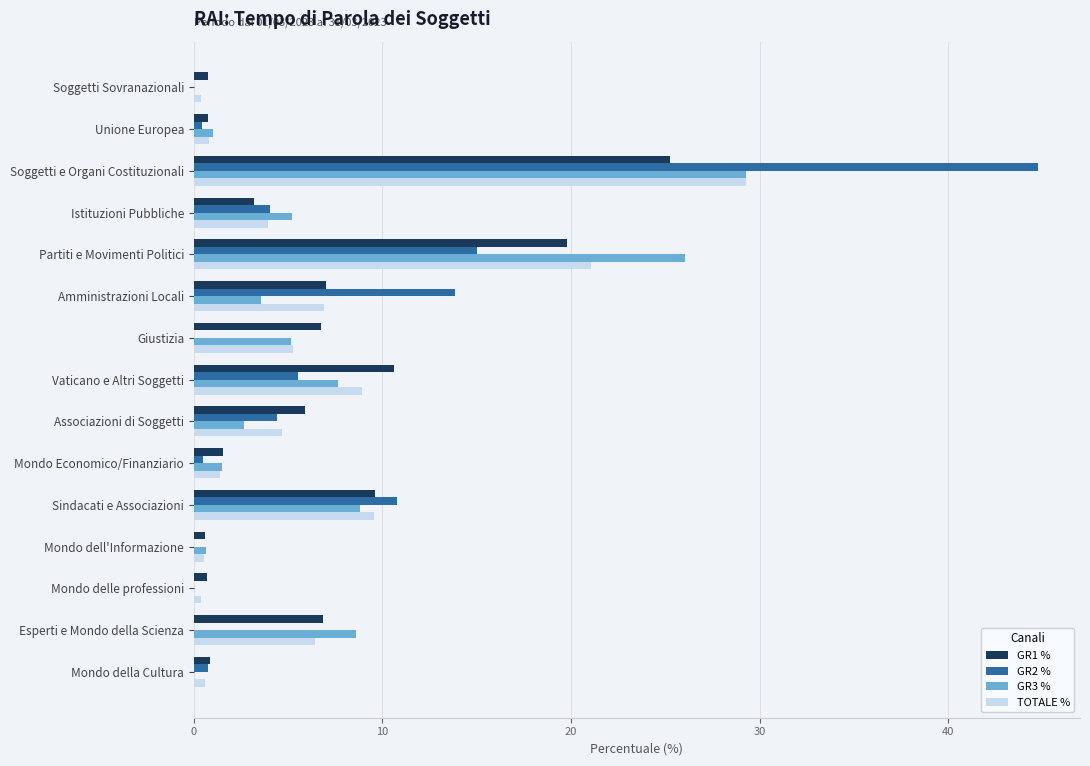

How many data points does each series have?

15